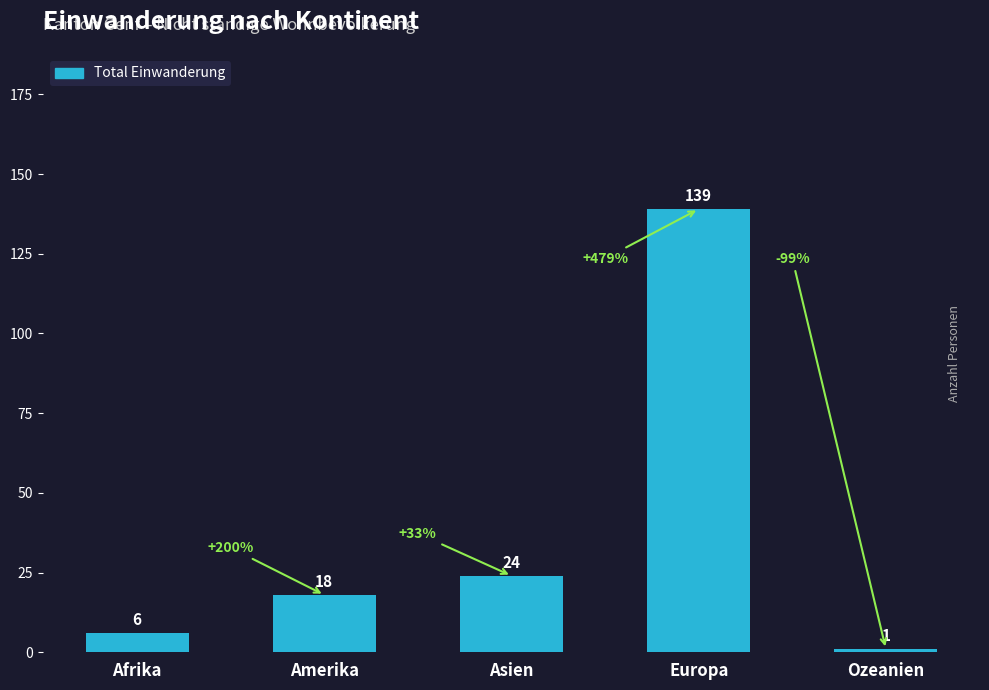

List the labels in order of value, largest first.

Europa, Asien, Amerika, Afrika, Ozeanien